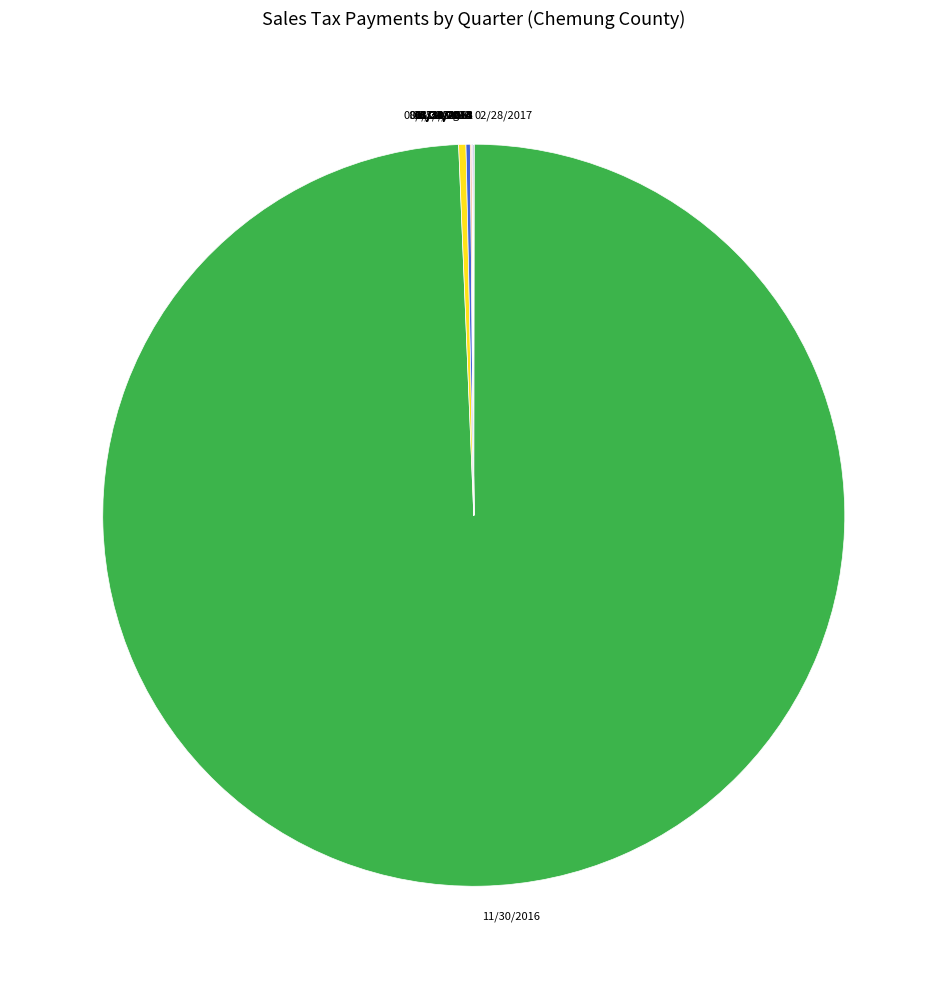

Is there a majority slice in this chart?

Yes